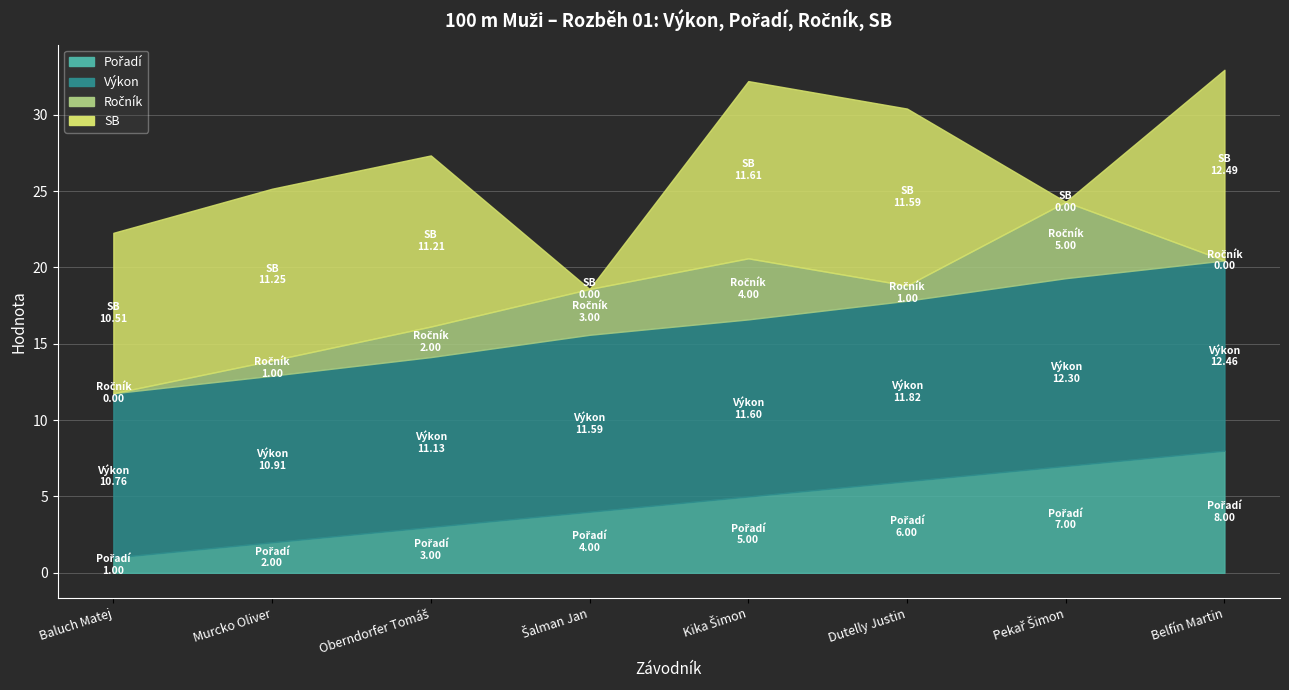

Which category has the lowest value in the Pořadí series?

Baluch Matej